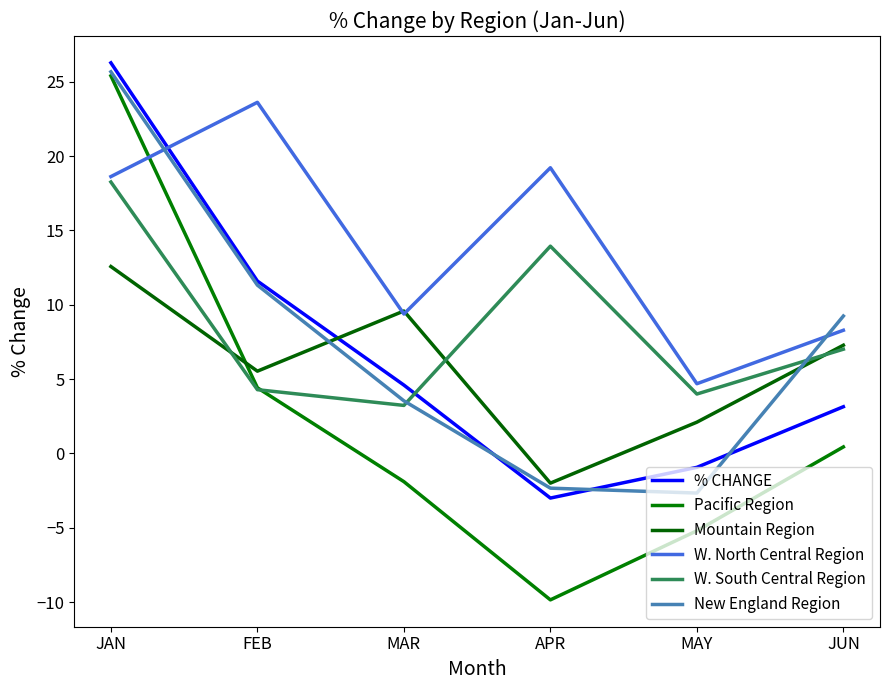

True or false: % CHANGE and W. North Central Region cross at least once.

True